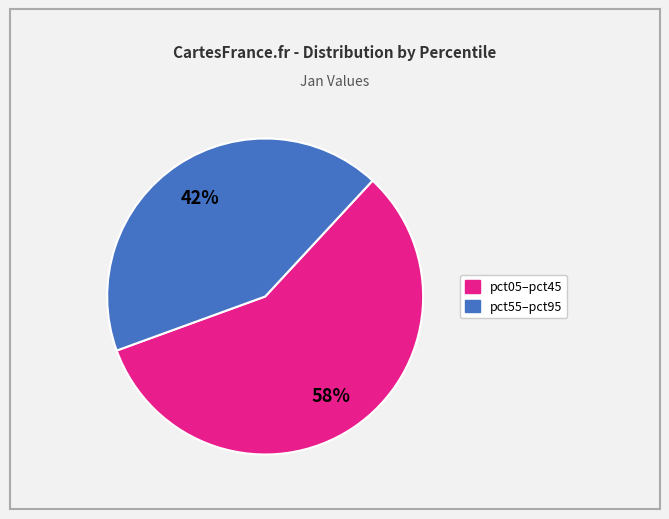

Does any single category account for the majority?

Yes